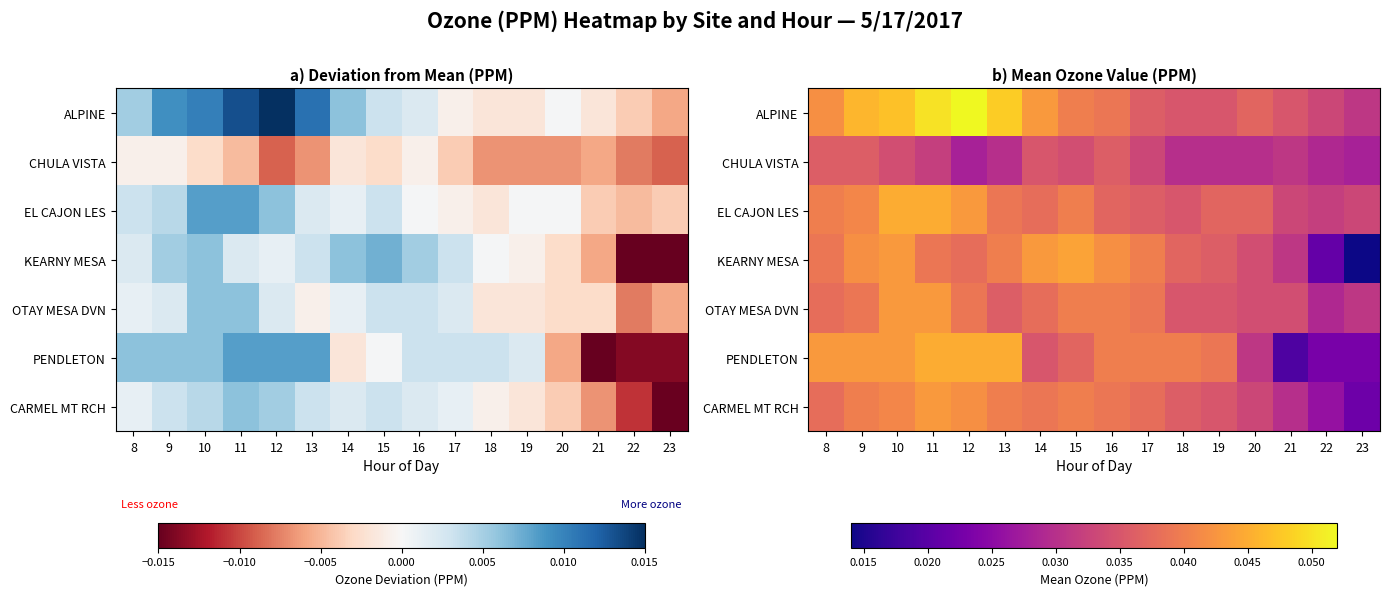

What is the sum of the CARMEL MT RCH values at 10 and 18?

0.1